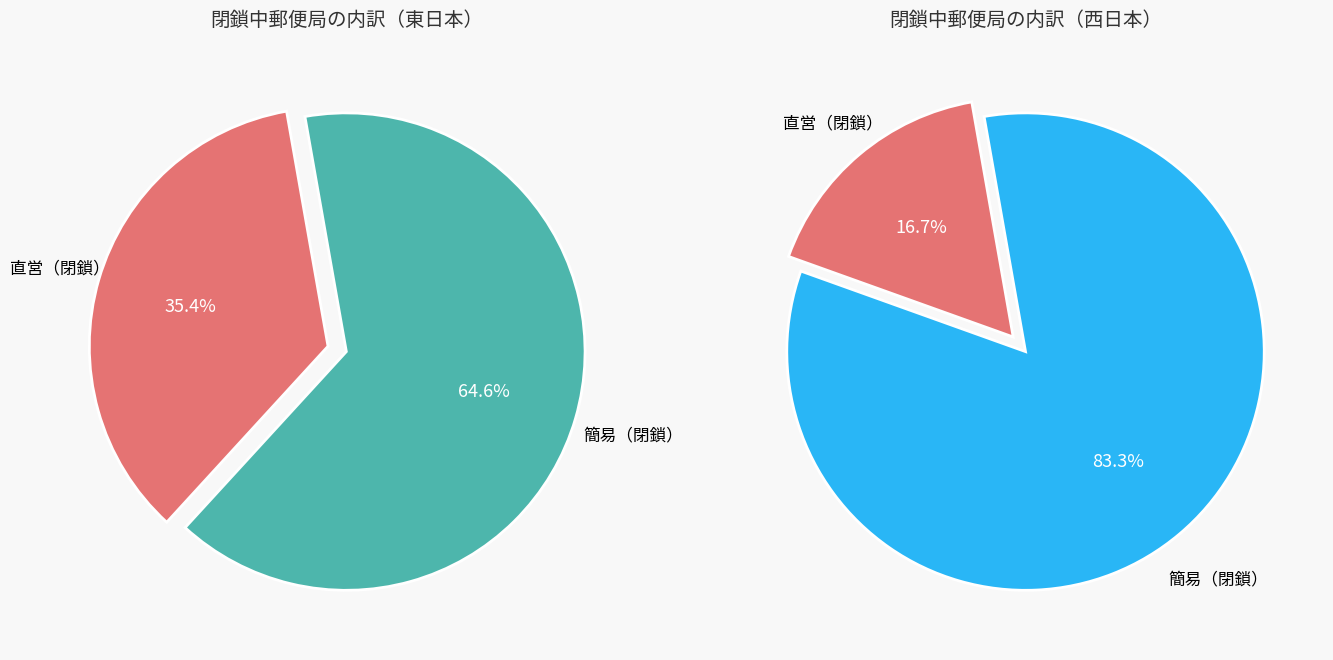

Is it true that 埼玉県 is 15% of the pie?

False